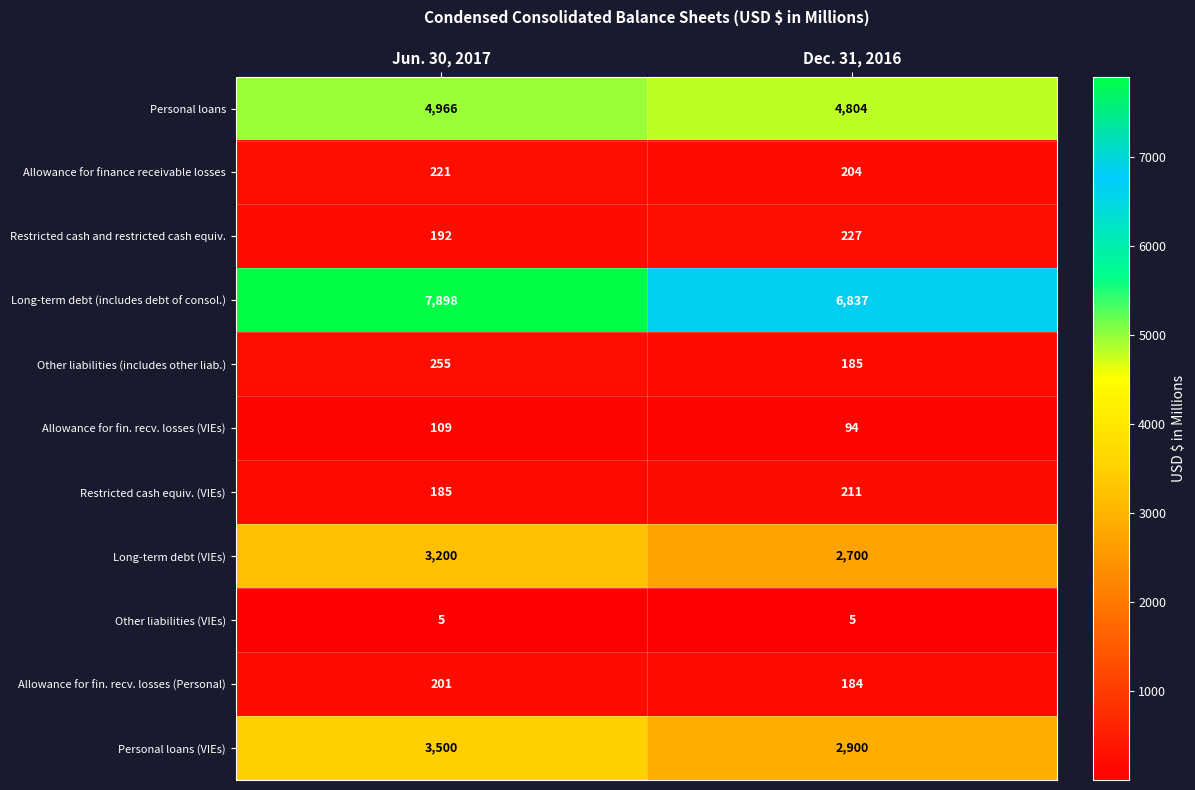

Reading left to right, what are all the values shown in this chart?

Personal loans: Jun. 30, 2017=4966	Dec. 31, 2016=4804
Allowance for finance receivable losses: Jun. 30, 2017=221	Dec. 31, 2016=204
Restricted cash and restricted cash equiv.: Jun. 30, 2017=192	Dec. 31, 2016=227
Long-term debt (includes debt of consol.): Jun. 30, 2017=7898	Dec. 31, 2016=6837
Other liabilities (includes other liab.): Jun. 30, 2017=255	Dec. 31, 2016=185
Allowance for fin. recv. losses (VIEs): Jun. 30, 2017=109	Dec. 31, 2016=94
Restricted cash equiv. (VIEs): Jun. 30, 2017=185	Dec. 31, 2016=211
Long-term debt (VIEs): Jun. 30, 2017=3200	Dec. 31, 2016=2700
Other liabilities (VIEs): Jun. 30, 2017=5	Dec. 31, 2016=5
Allowance for fin. recv. losses (Personal): Jun. 30, 2017=201	Dec. 31, 2016=184
Personal loans (VIEs): Jun. 30, 2017=3500	Dec. 31, 2016=2900